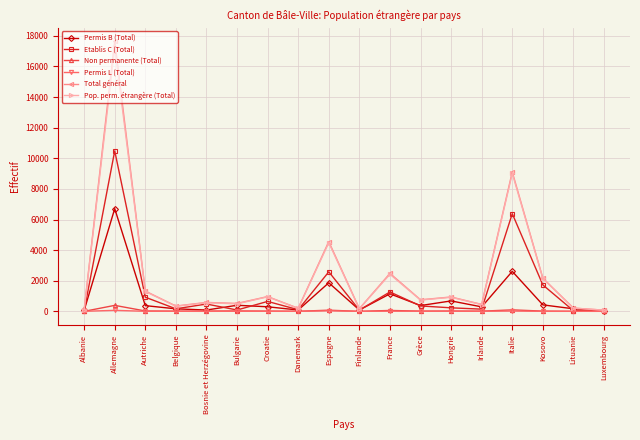

What is the maximum value shown in the chart?

17648